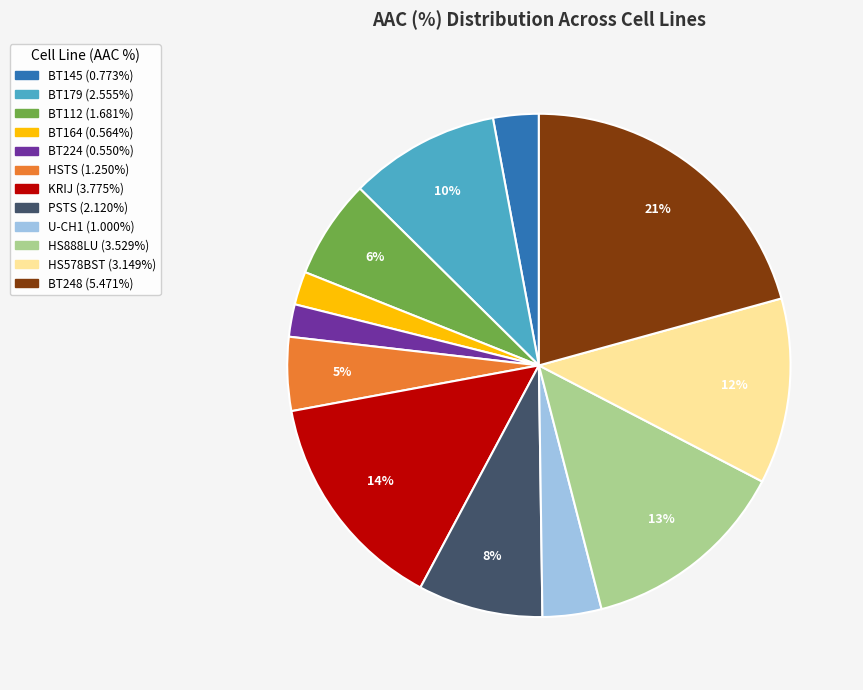

Combined, do HS578BST and PSTS account for over 50%?

No